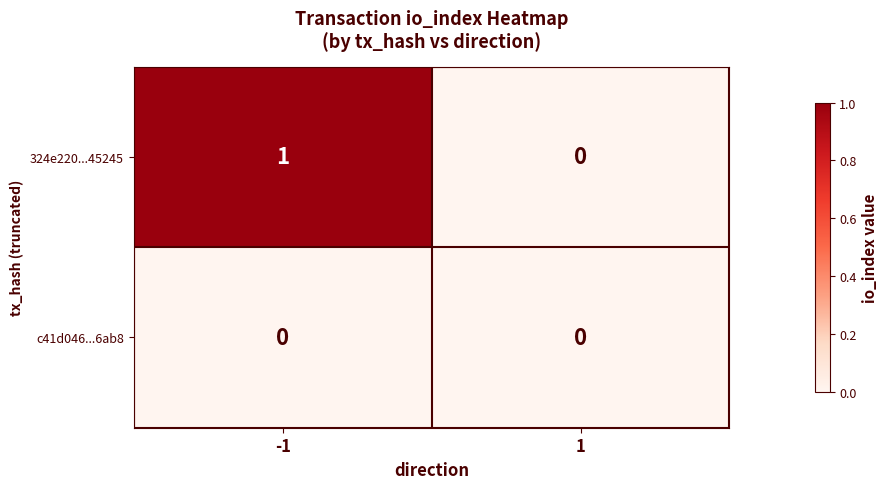

Between -1 and 1, which series saw the biggest shift?

324e220...45245